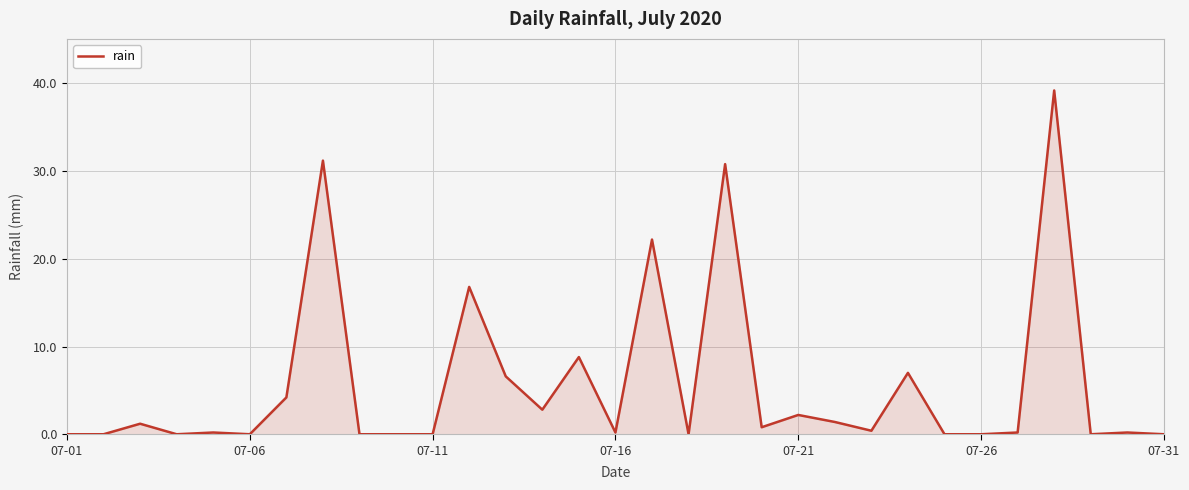

What is the difference between the maximum and minimum values?

39.2